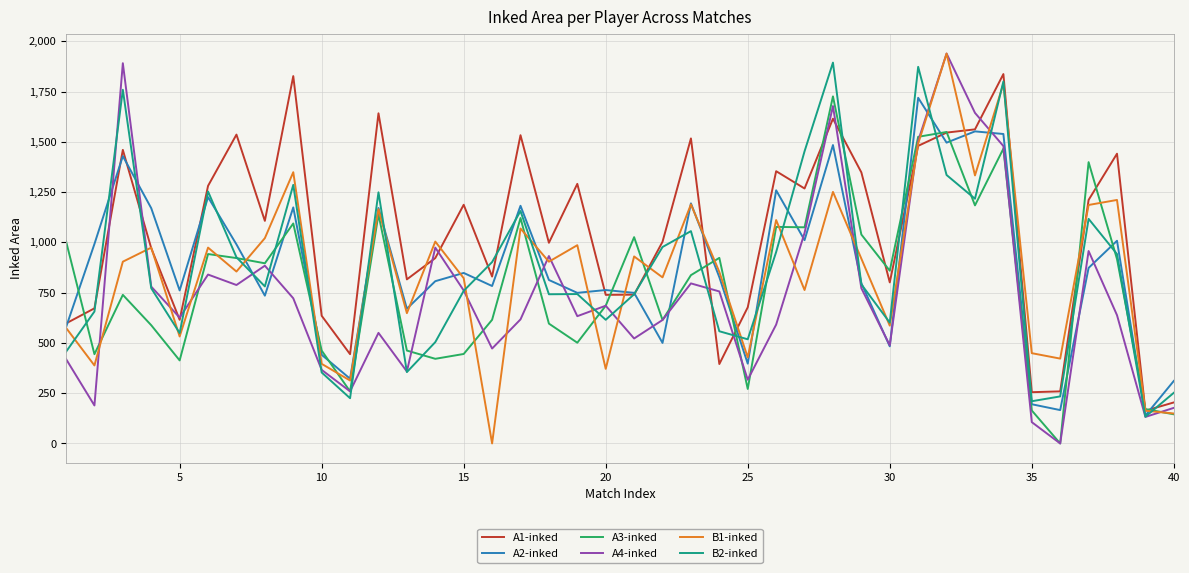

At how many categories does at least one series exceed 772?

31